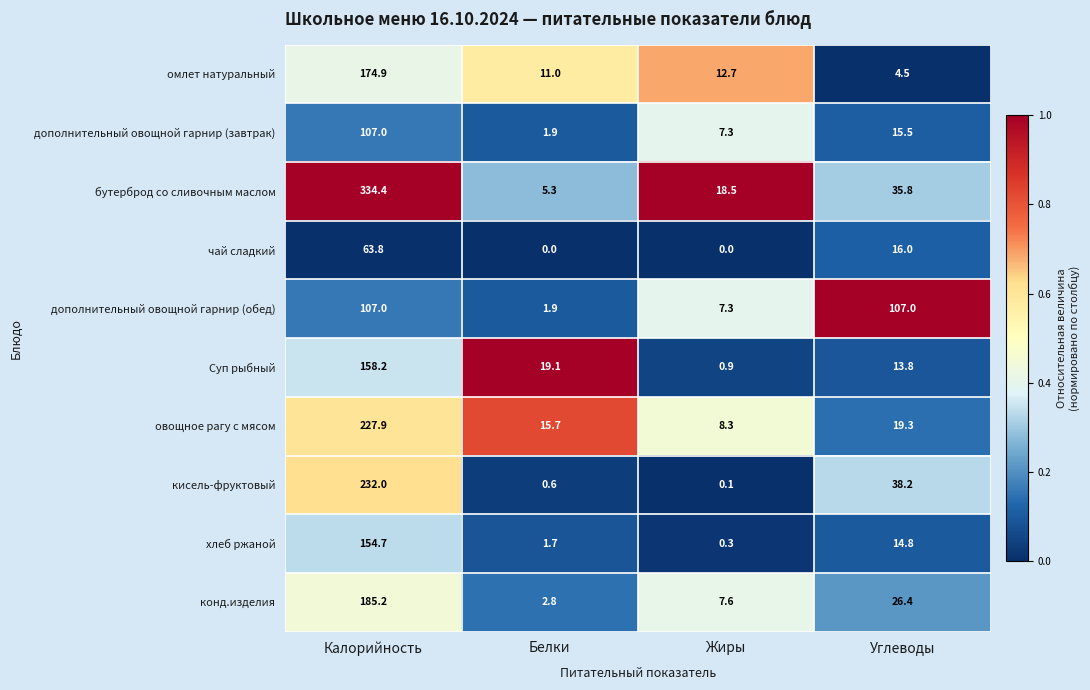

List the labels in order of дополнительный овощной гарнир (завтрак) value, smallest first.

Белки, Жиры, Углеводы, Калорийность